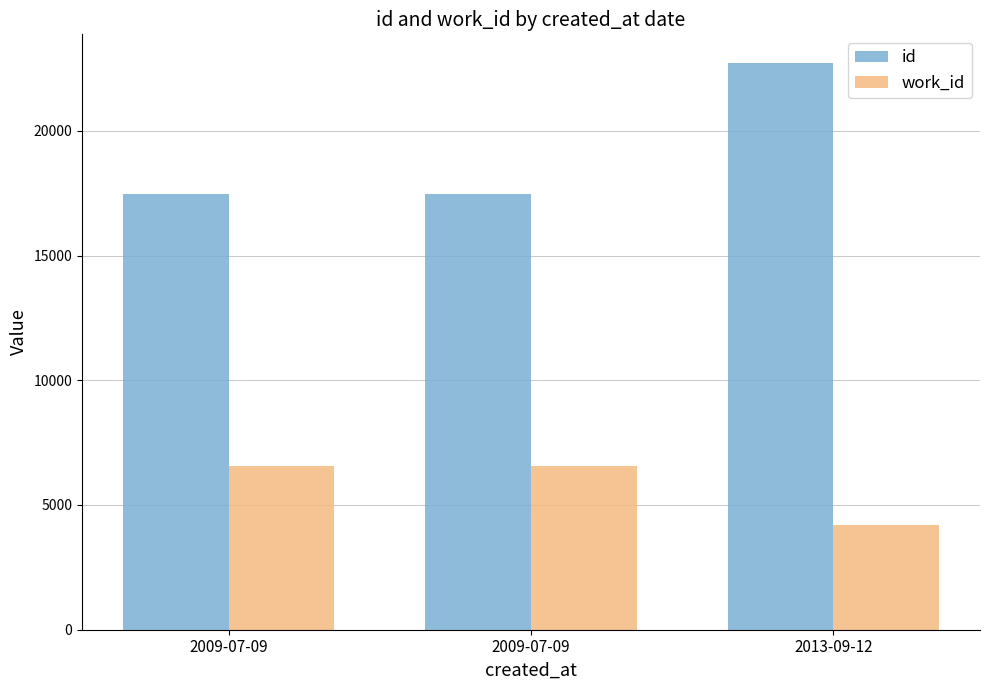

The work_id series shows 4178 at 2013-09-12. True or false?

True